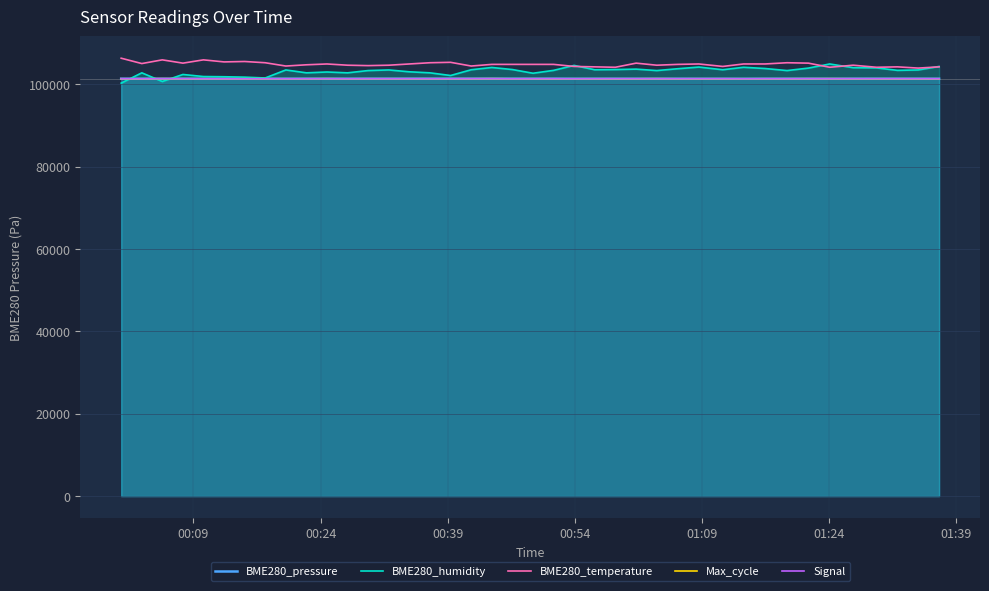

After their last crossing, which series has the higher values: Max_cycle or BME280_humidity?

BME280_humidity